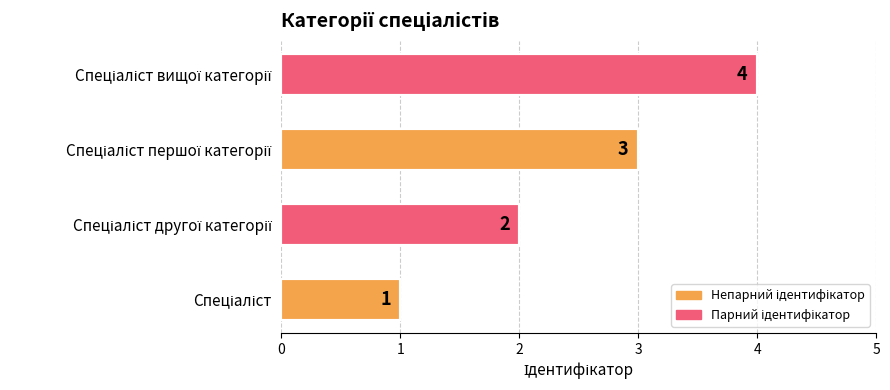

What is the difference between the maximum and minimum values?

3